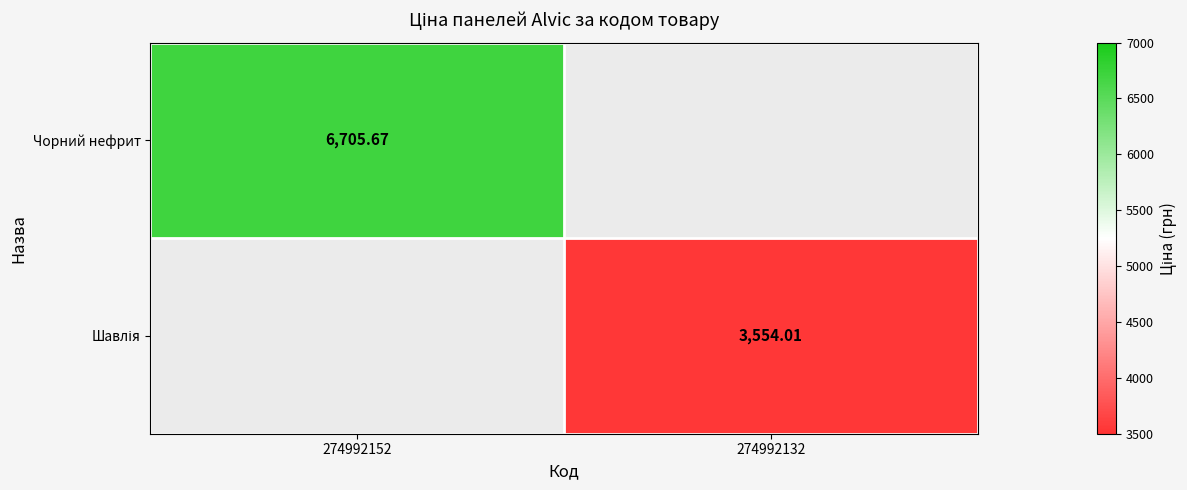

Where is Чорний нефрит nearest to the value 6705?

274992152